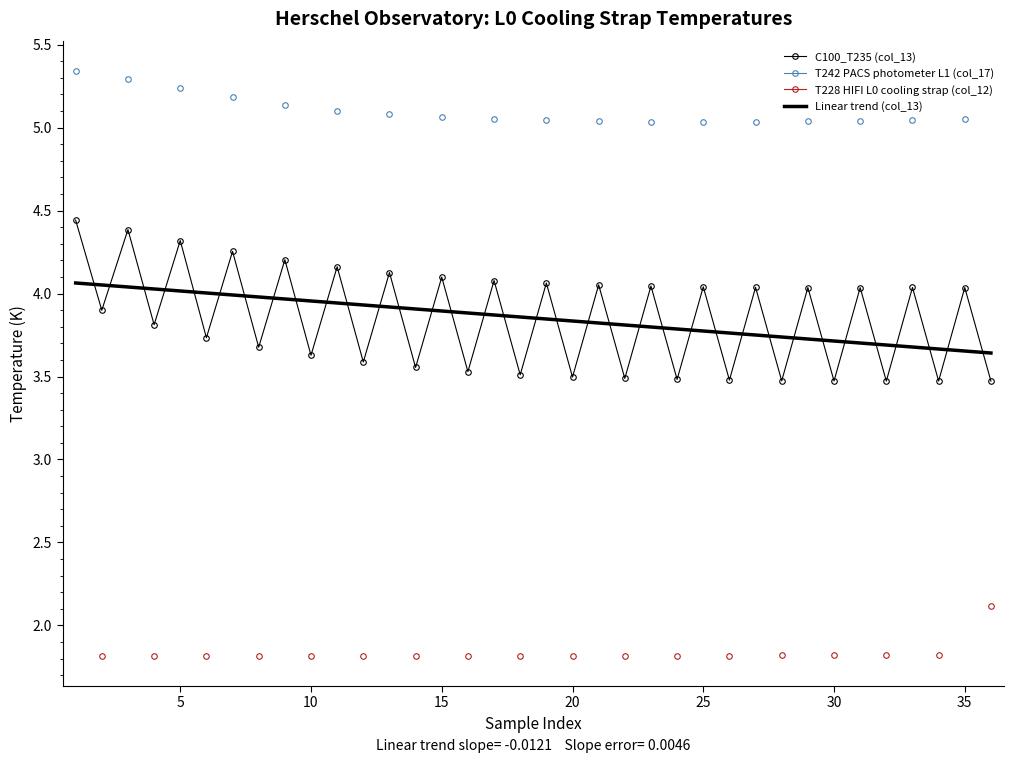

Which series has the largest total across all categories?

C100_T235 (col_13)